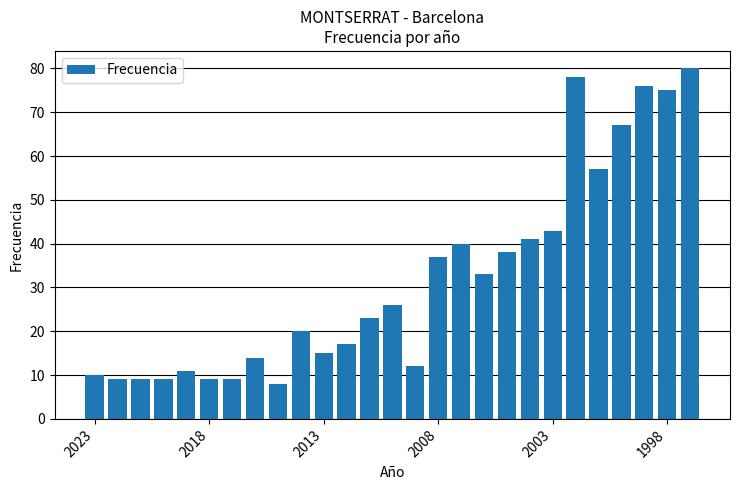

What is the average value?

32